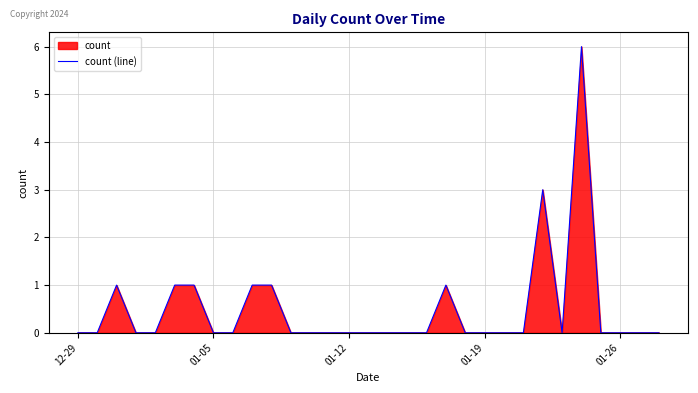

What is the difference between the maximum and minimum values?

6